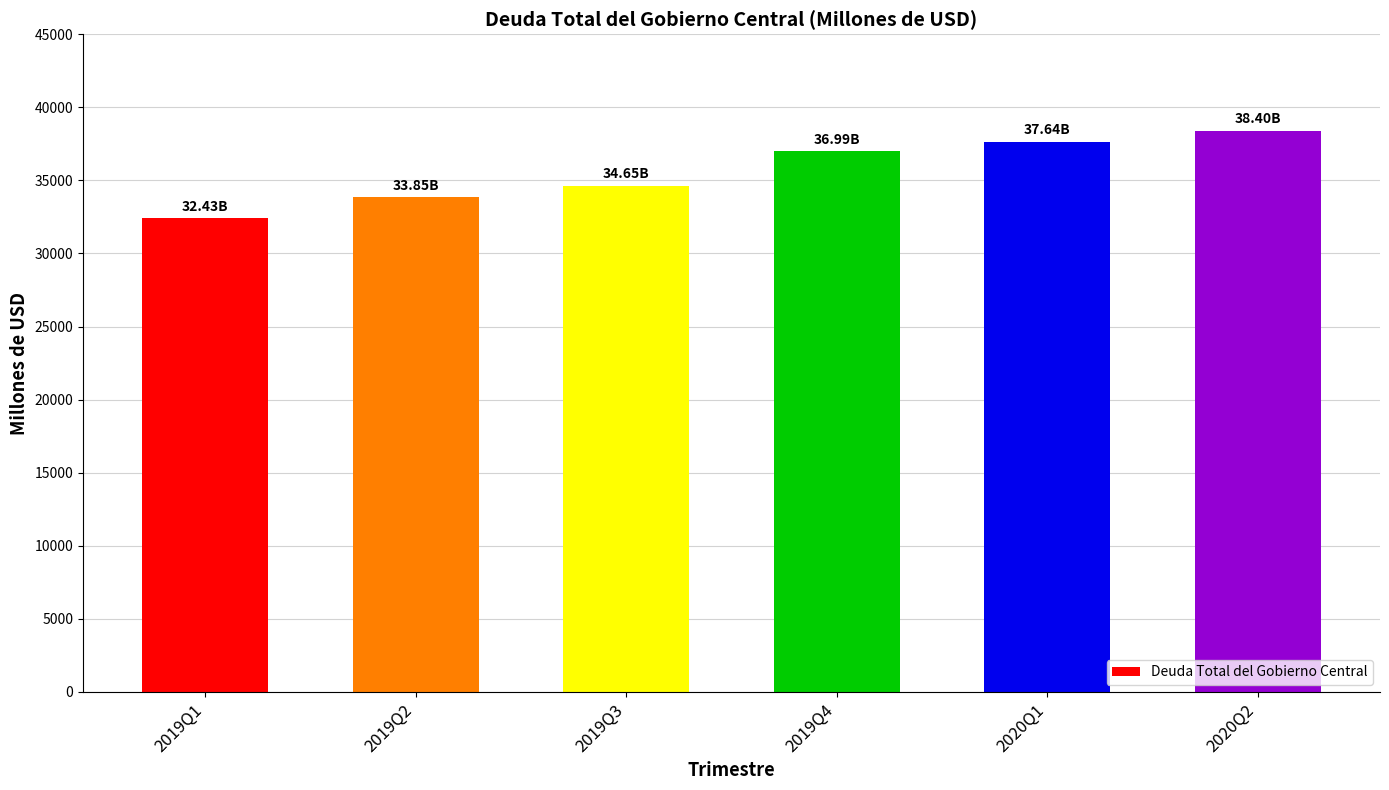

What is the change in value from 2019Q2 to 2019Q3?

+795.4